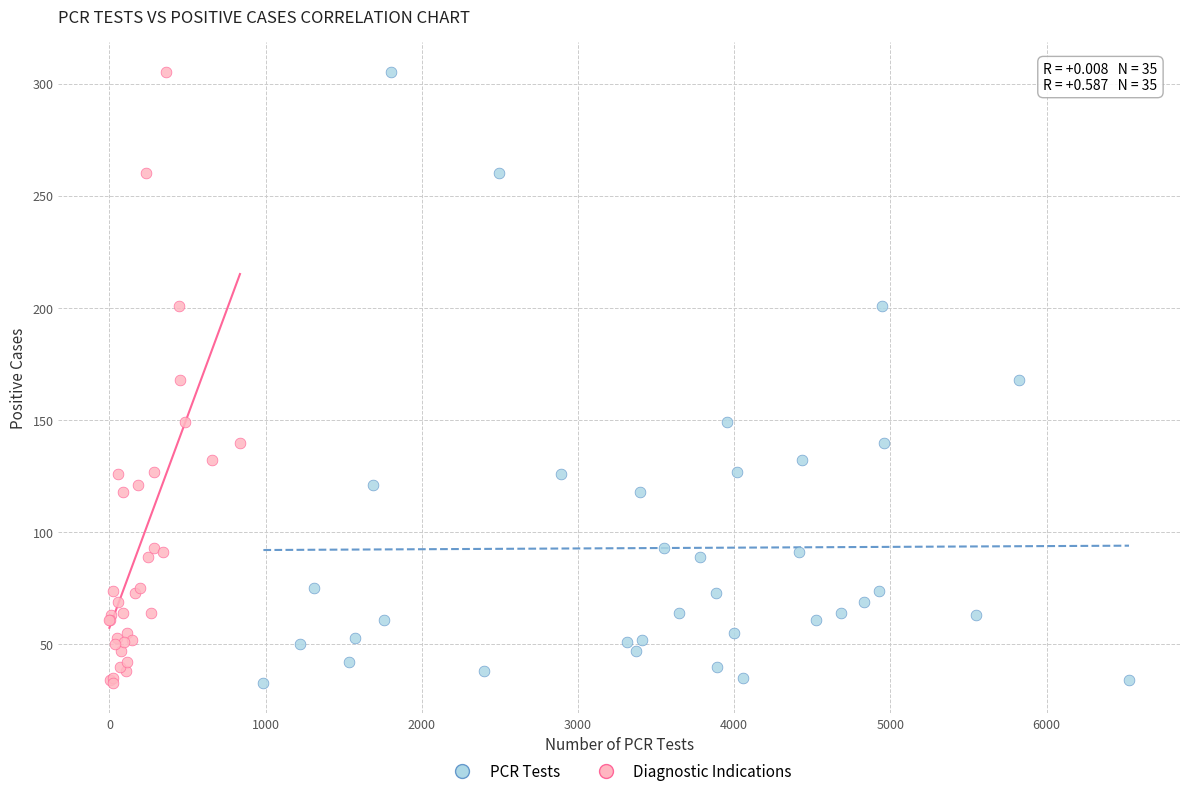

What are all the series names shown in the legend?

PCR Tests, Diagnostic Indications